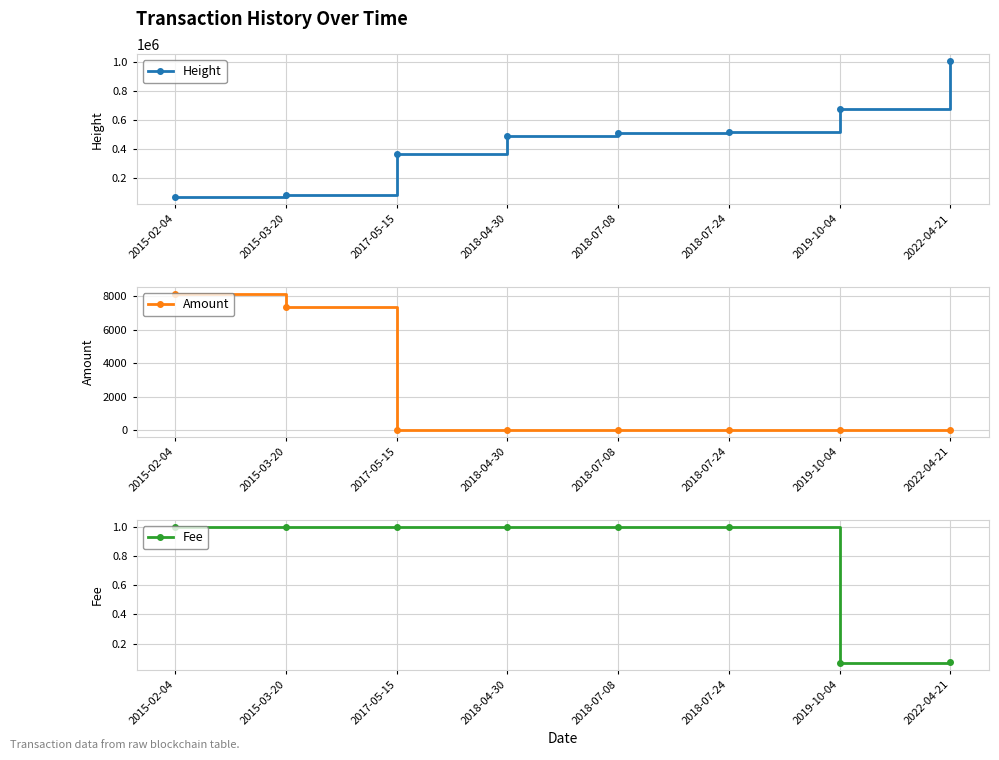

True or false: Fee has a value of 1.0 at 2018-04-30.

True